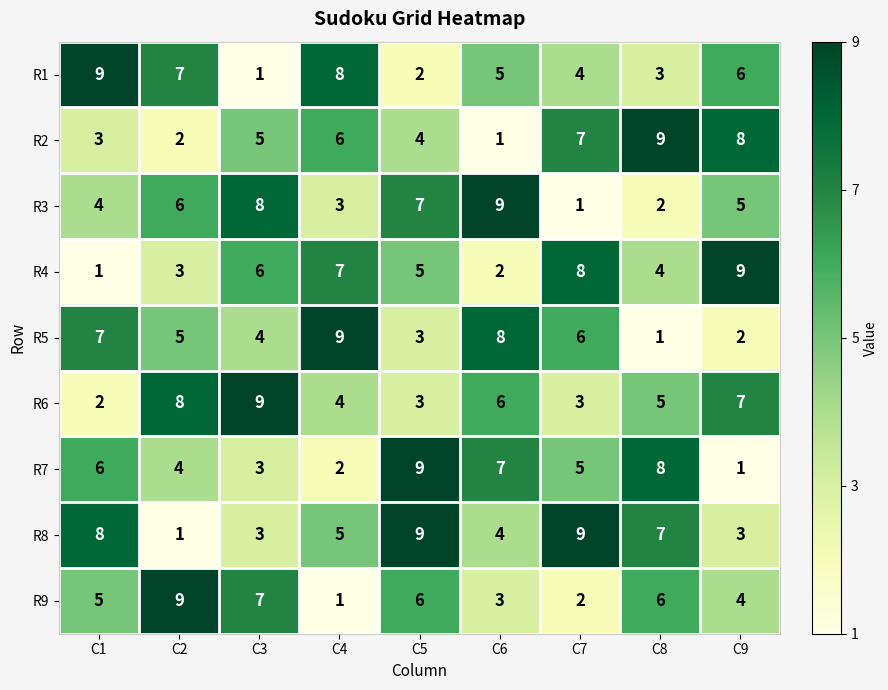

The R9 series shows 1 at C4. True or false?

True